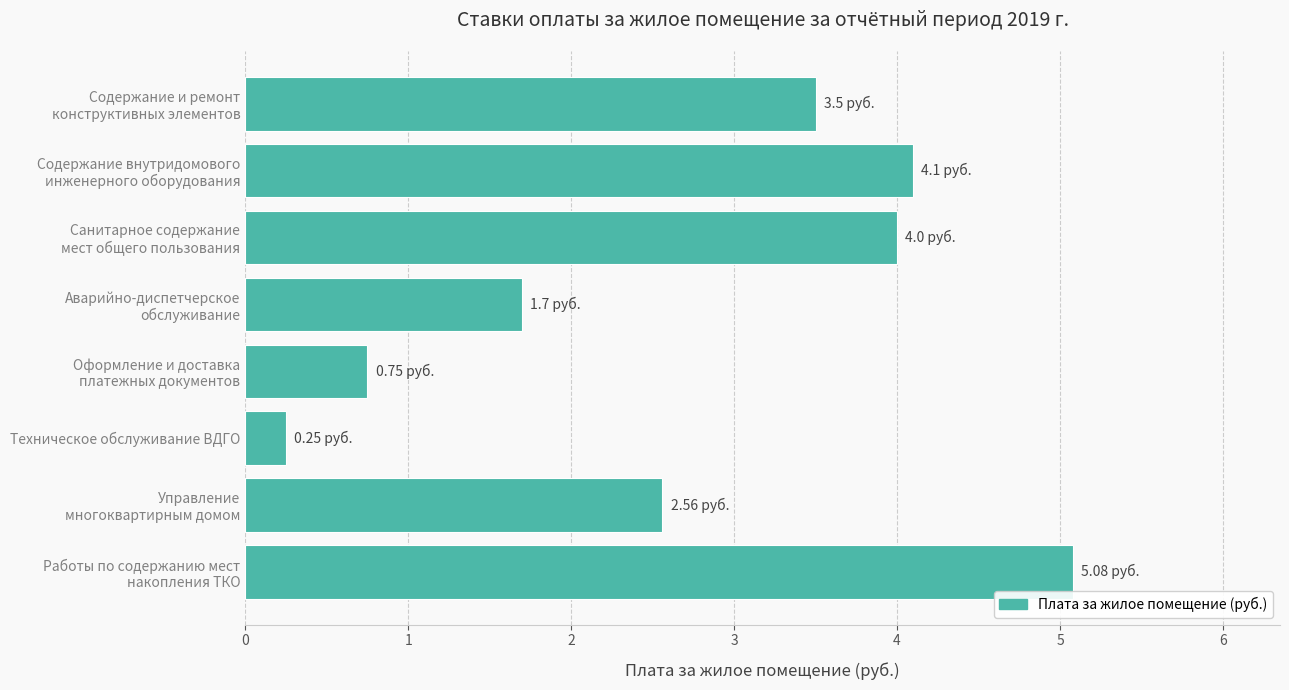

What is the difference between the maximum and minimum values?

4.8